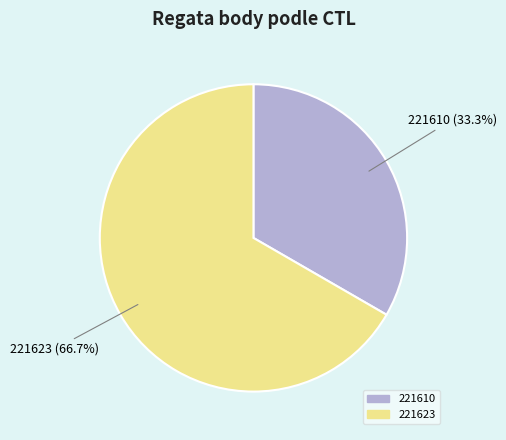

How many slices are in this pie chart?

2